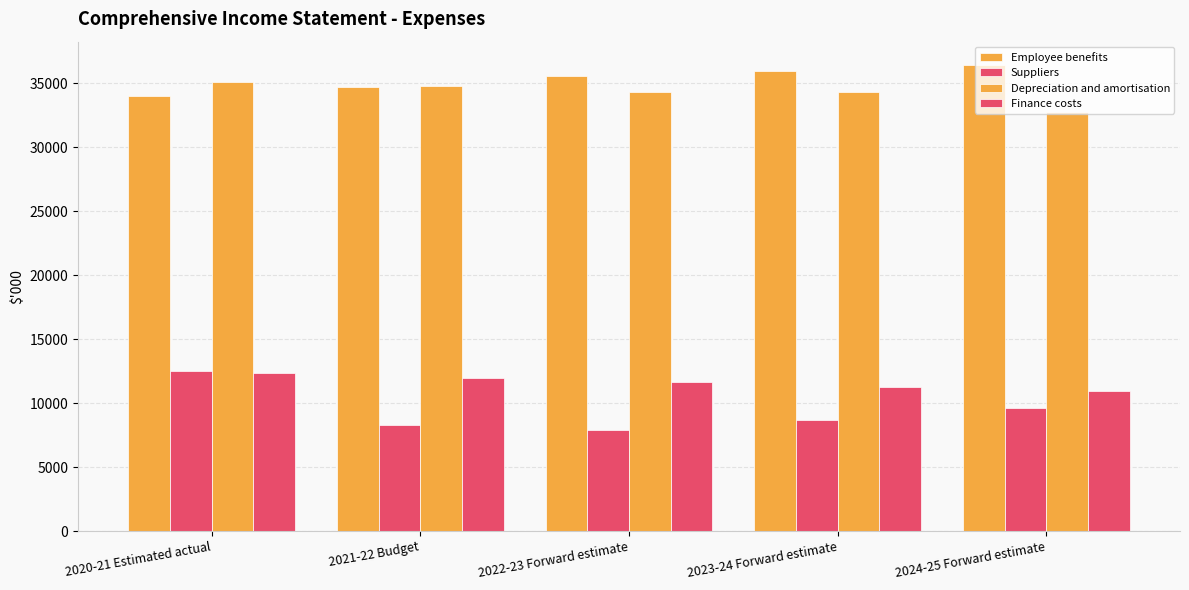

What is the difference between the maximum and minimum values in the Finance costs series?

1409